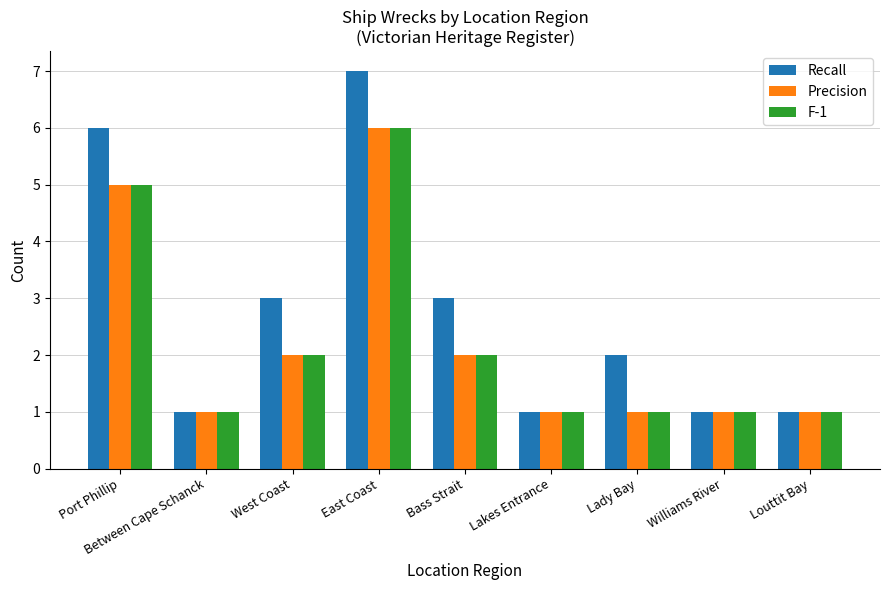

Is it true that Recall equals 1 at Williams River?

True